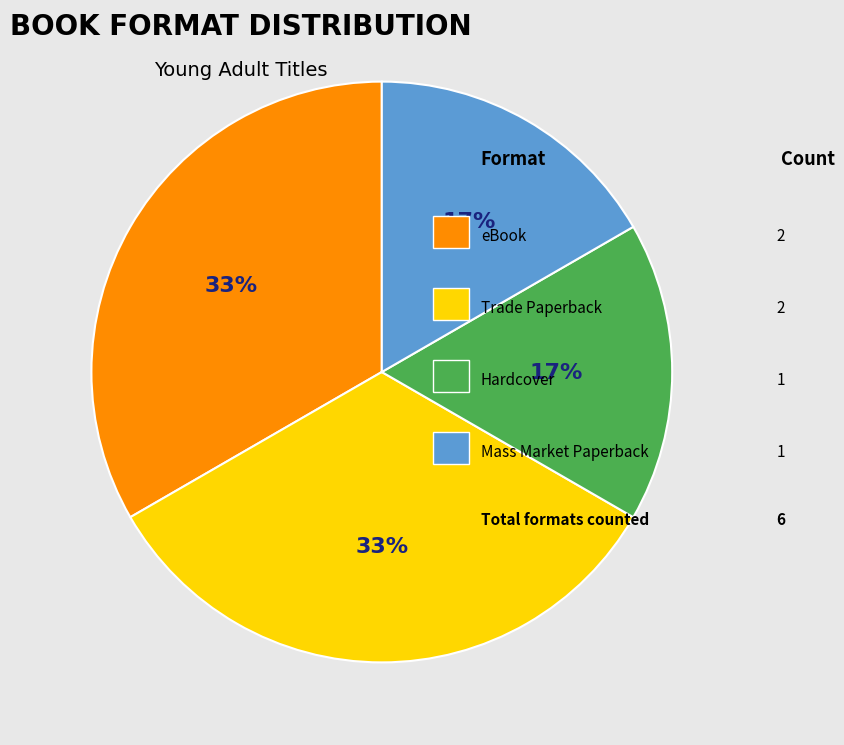

Is there a majority slice in this chart?

No